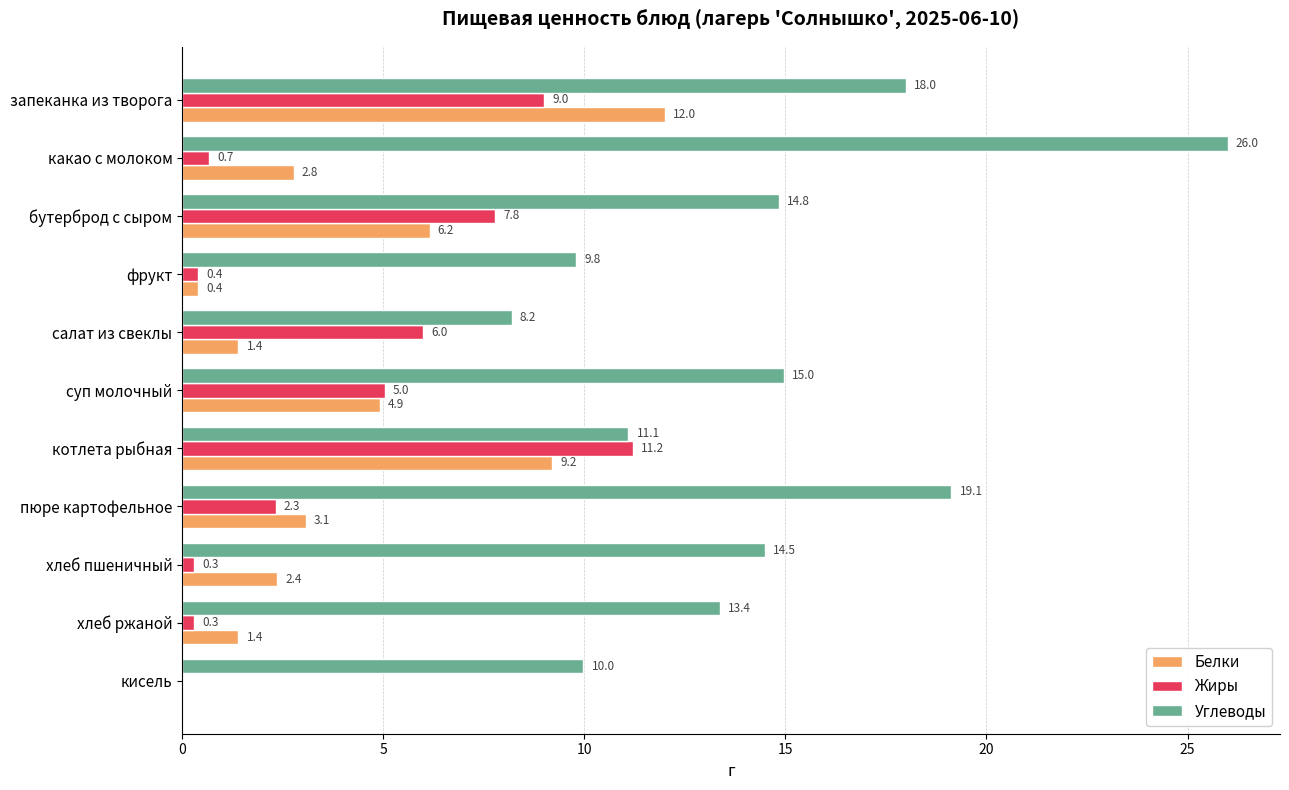

What is the total value across all series at фрукт?

10.6